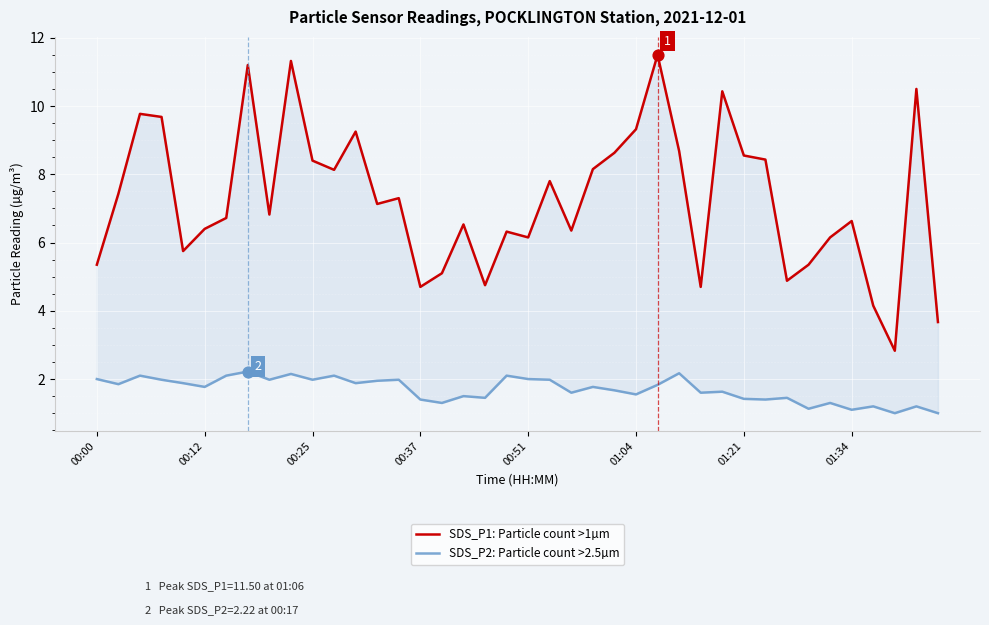

Which series contains the highest Y value?

SDS_P1: Particle count >1µm